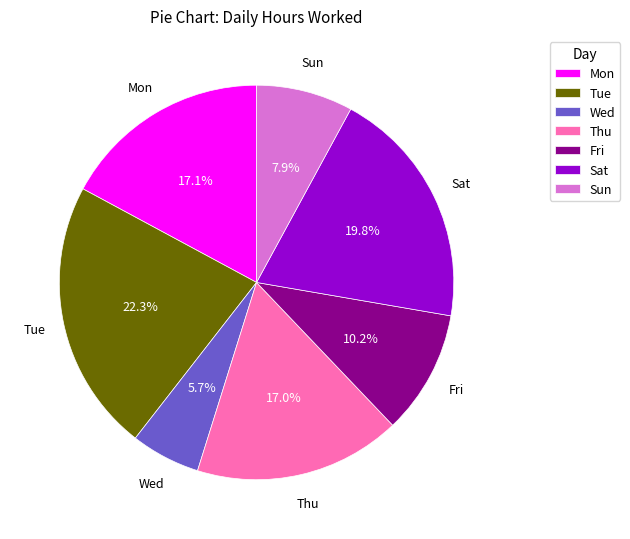

Is there a majority slice in this chart?

No